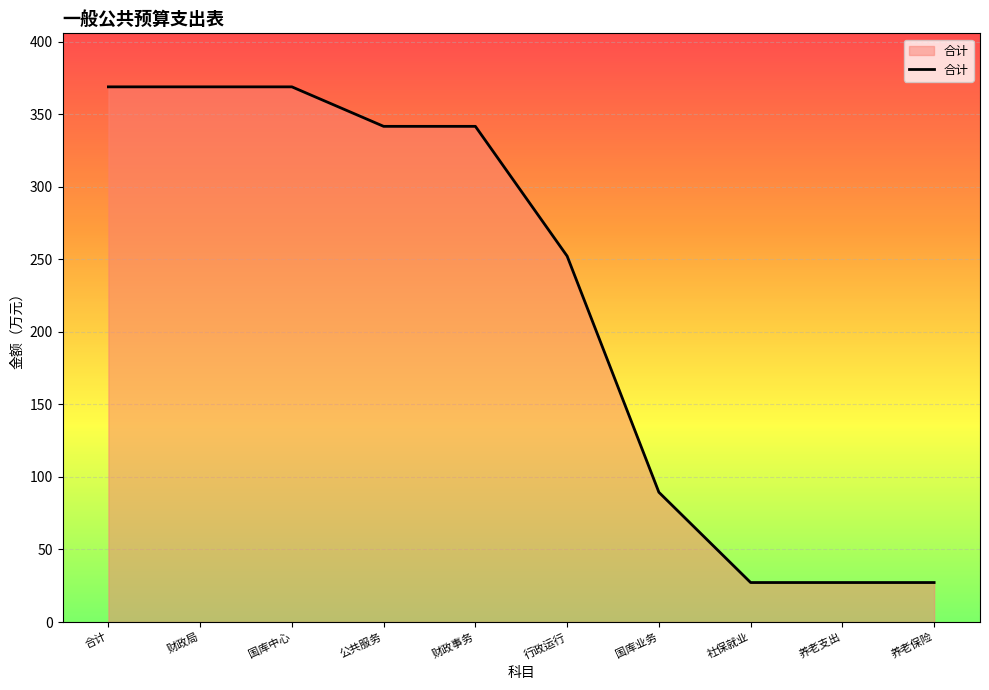

Count the number of data series in this chart.

1